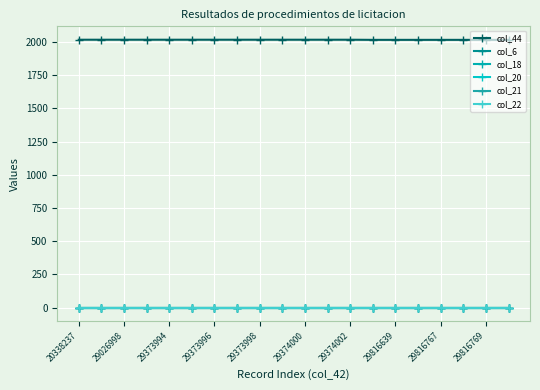

Is this an area chart (filled region under the line)?

No